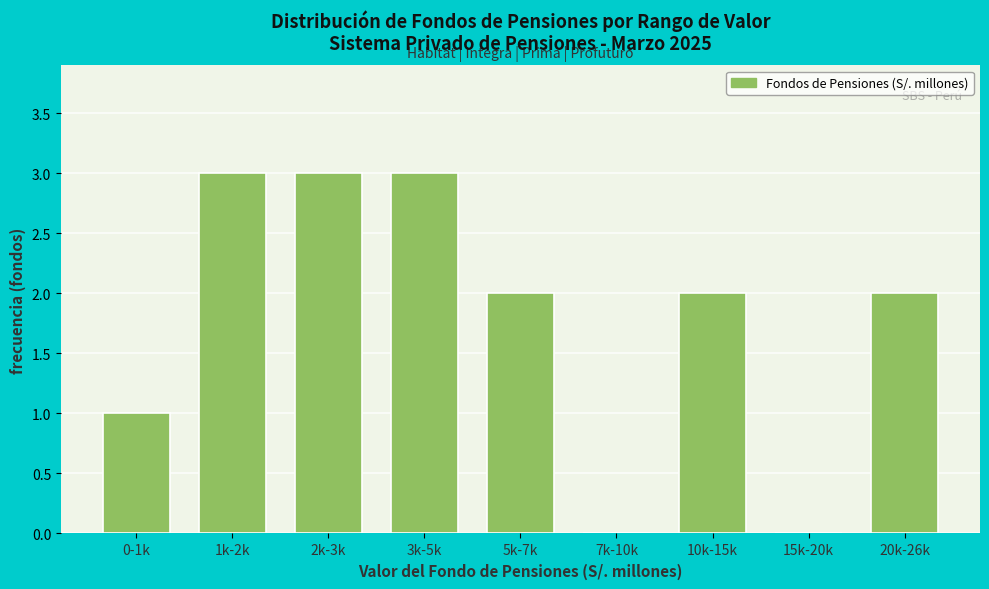

Reading left to right, list all the values displayed in this chart.

0-1k=1	1k-2k=3	2k-3k=3	3k-5k=3	5k-7k=2	7k-10k=0	10k-15k=2	15k-20k=0	20k-26k=2